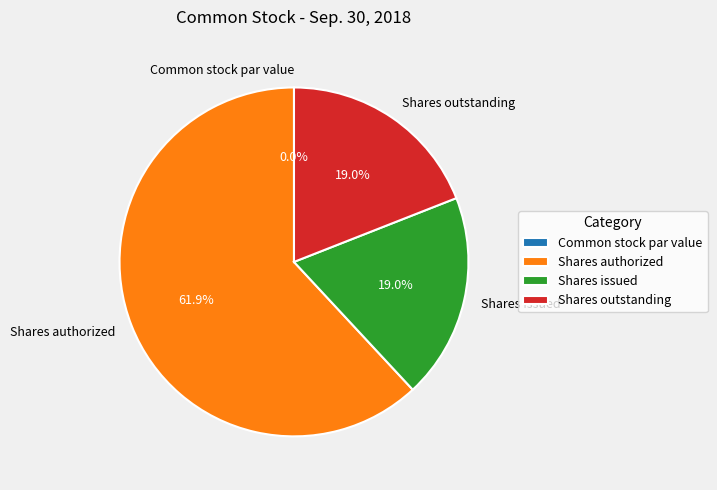

True or false: Shares outstanding accounts for 5% of the total.

False